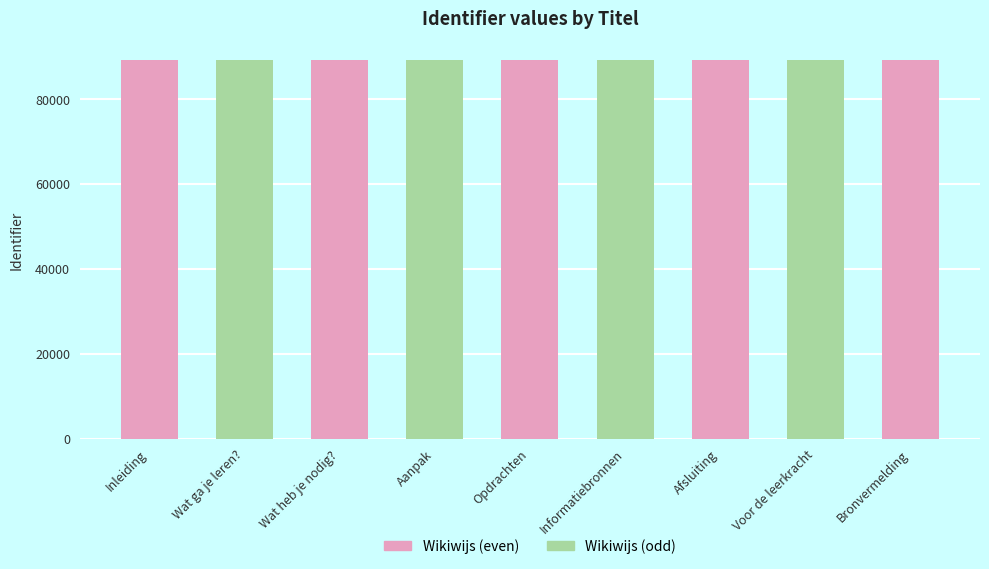

Which series has the widest spread of values?

Wikiwijs (even)